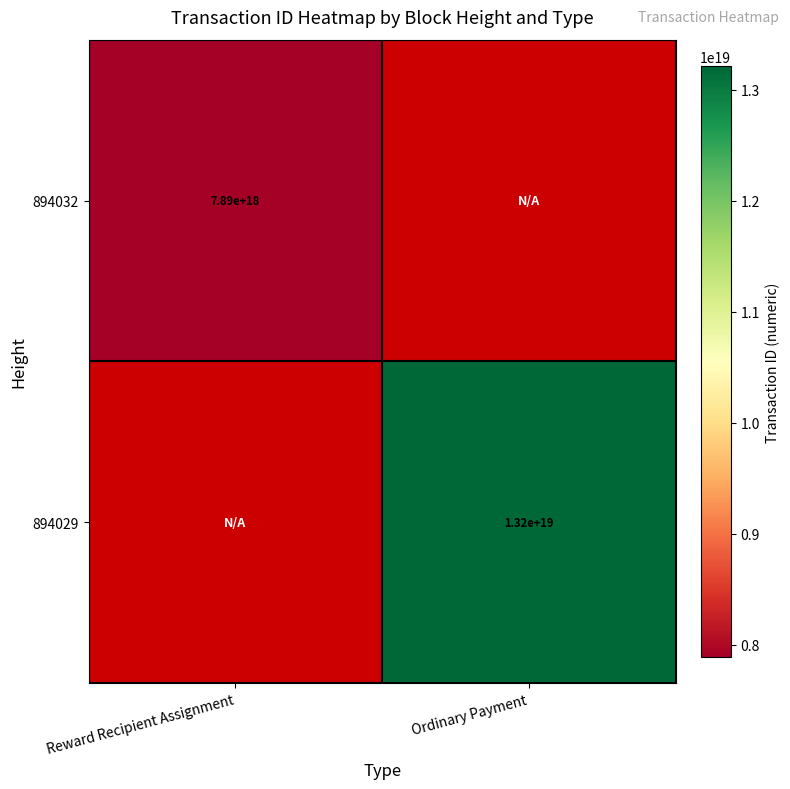

Is it true that 894032 equals 11585983959112431616 at Reward Recipient Assignment?

False